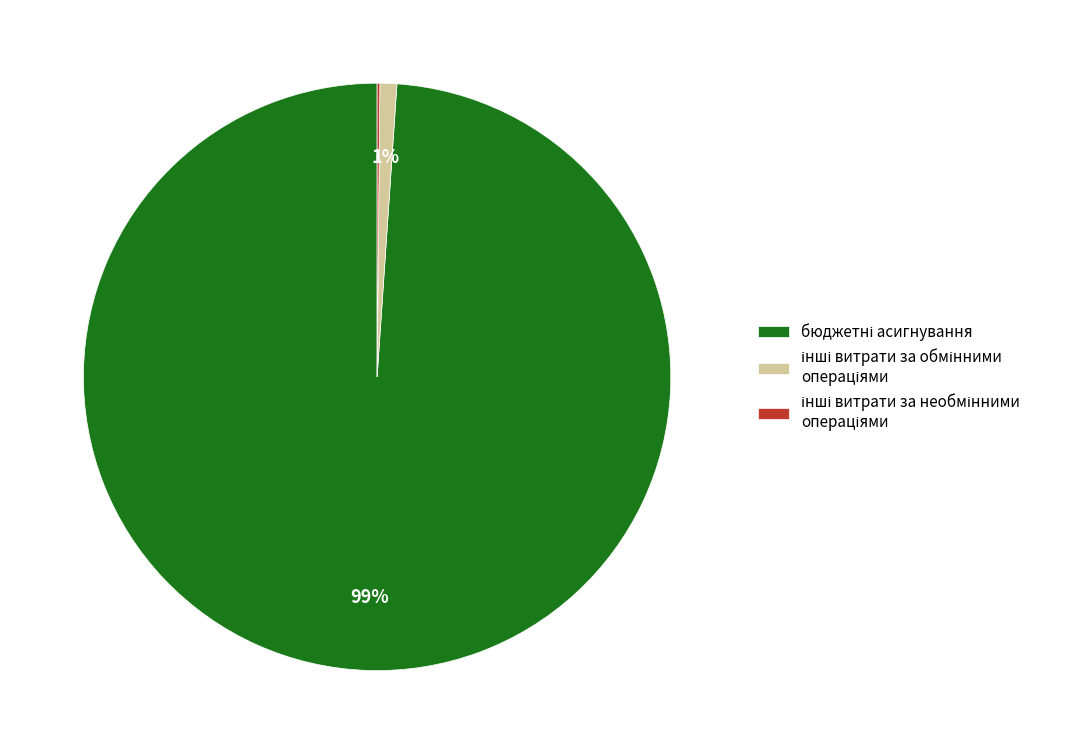

To the nearest percent, what is the difference between the largest and smallest slice percentages?

99%